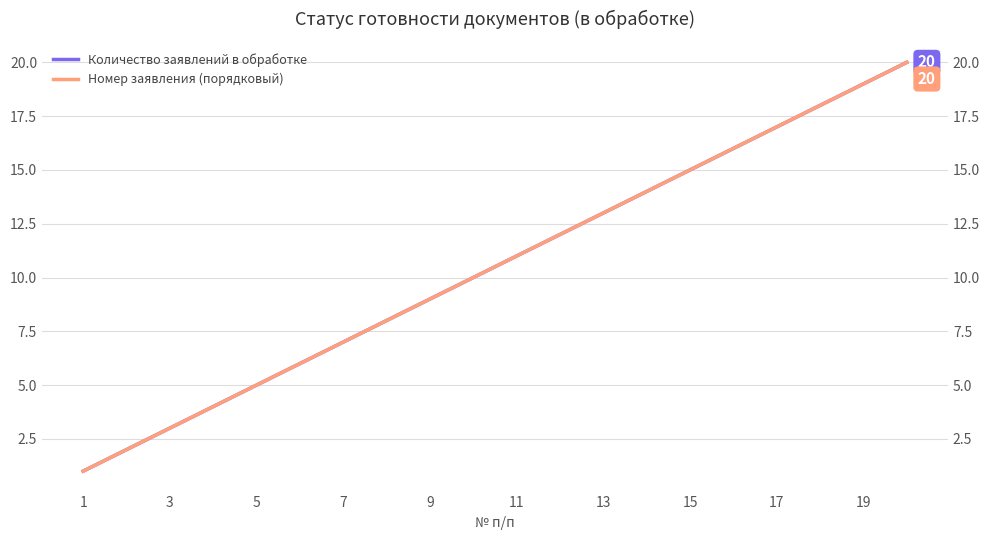

True or false: Количество заявлений в обработке and Номер заявления (порядковый) cross at least once.

False